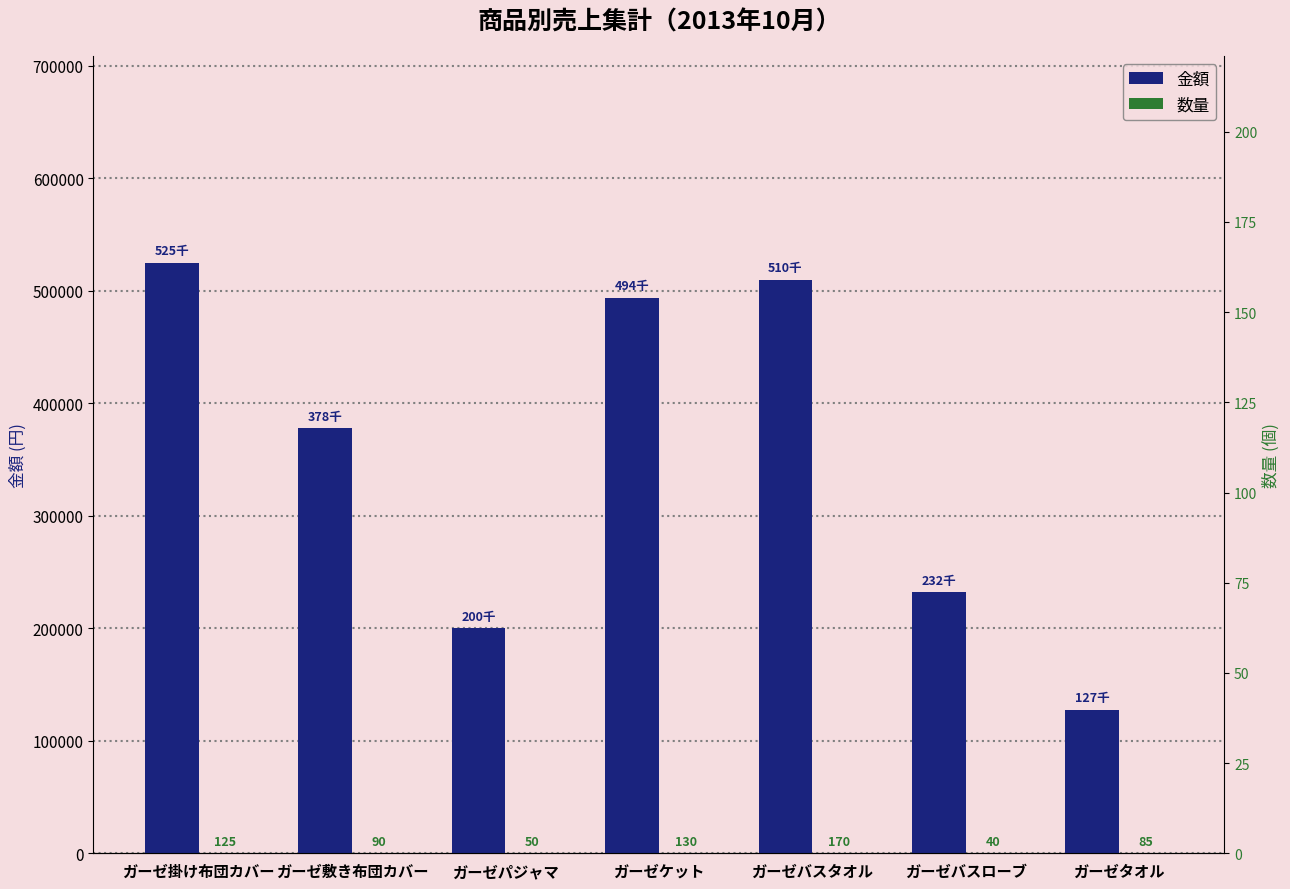

At which category is the sum across all series the highest?

ガーゼ掛け布団カバー